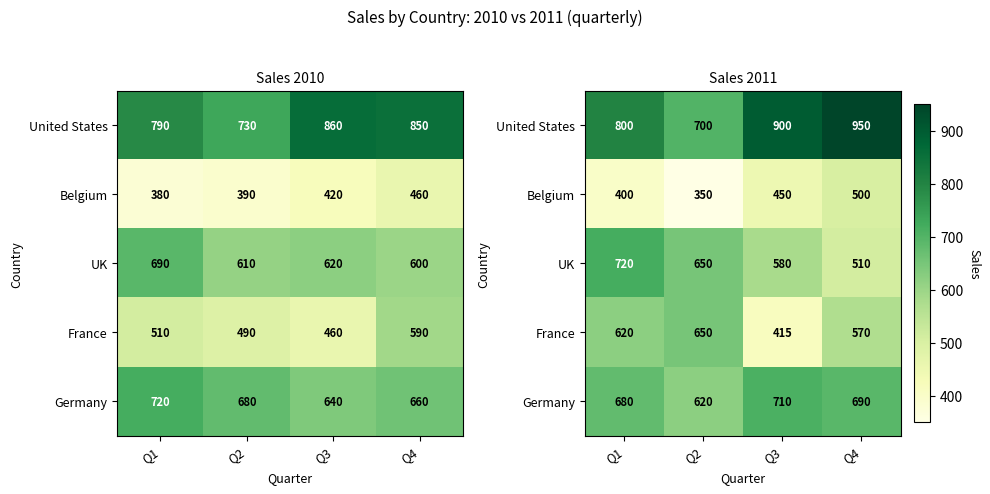

Is the value of France at Q4 greater than the value of UK at Q3?

No